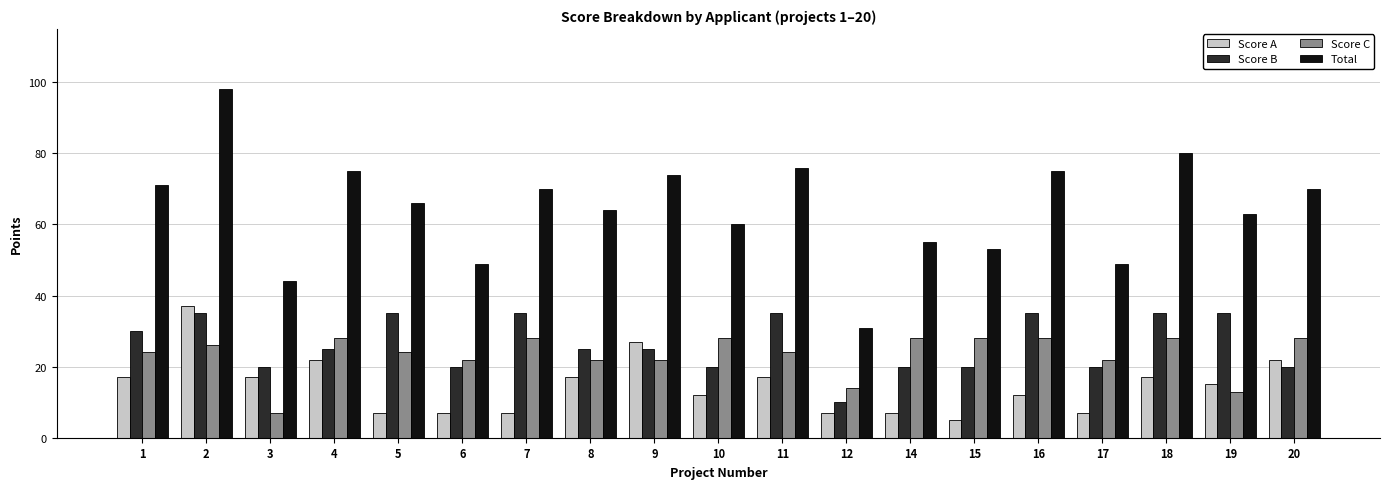

What is the value of the Total bar at the 14th from the left?

53